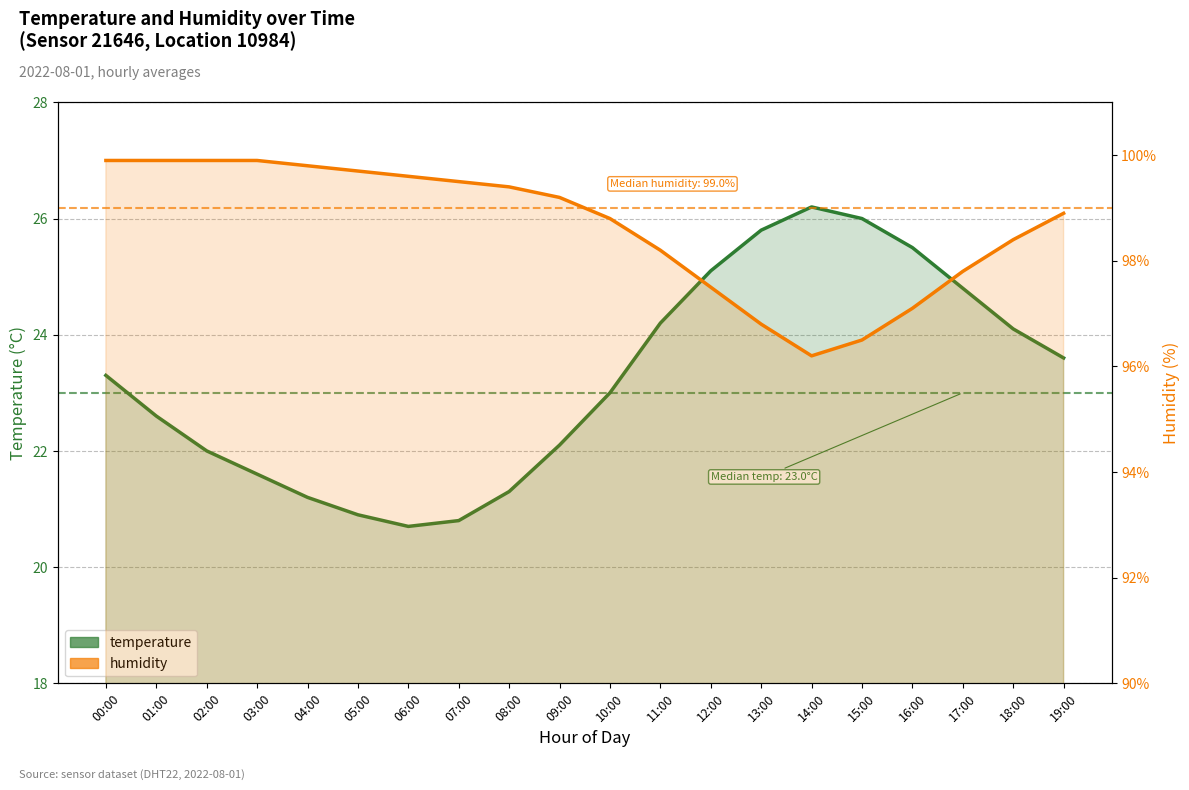

What is the average value of the humidity series?

98.7